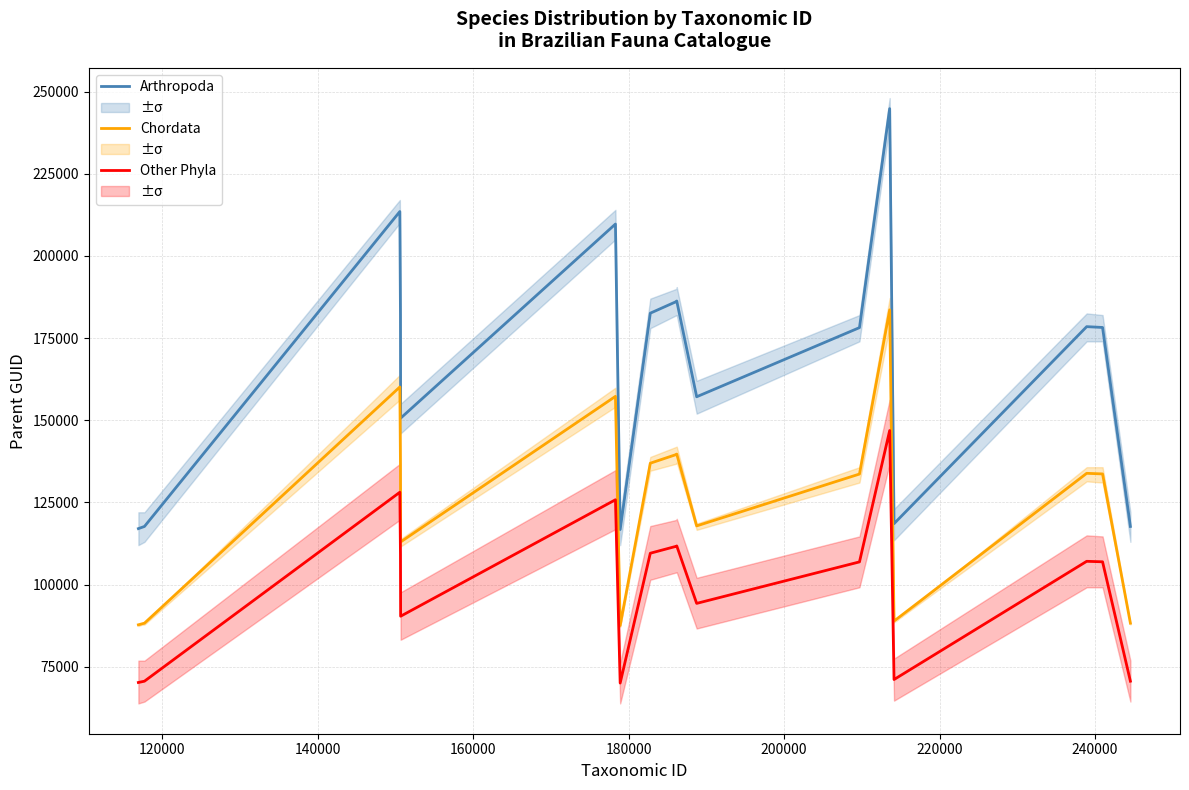

In Chordata, how many points are higher than both neighbors (excluding endpoints)?

5